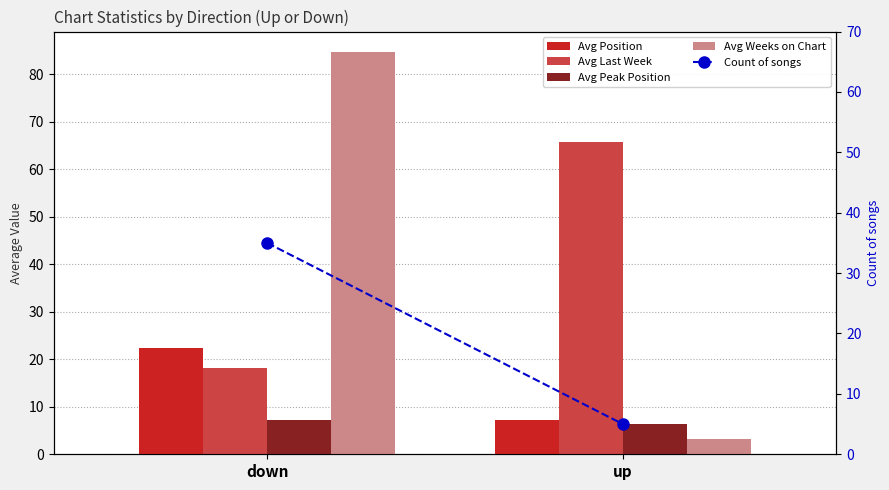

Reading left to right, what are all the values shown in this chart?

Avg Position: down=22.4	up=7.2
Avg Last Week: down=18.1	up=65.8
Avg Peak Position: down=7.3	up=6.4
Avg Weeks on Chart: down=84.7	up=3.2
Count of songs: down=35.0	up=5.0